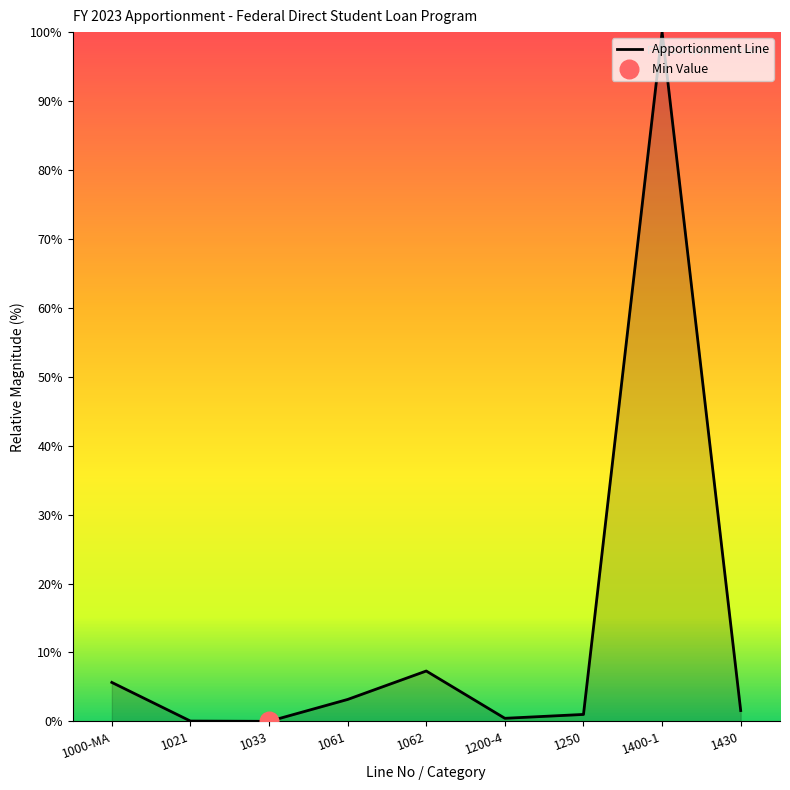

Which has a higher value, 1400-1 or 1250?

1400-1